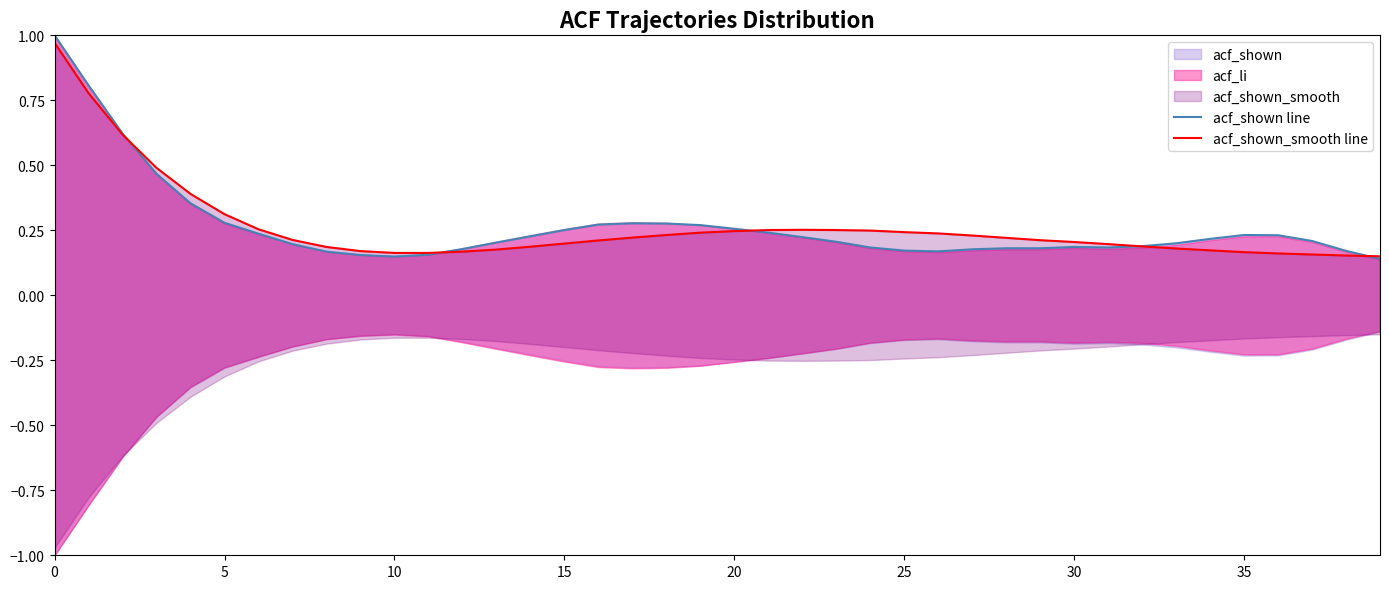

Between 36 and 38, which is larger?

36